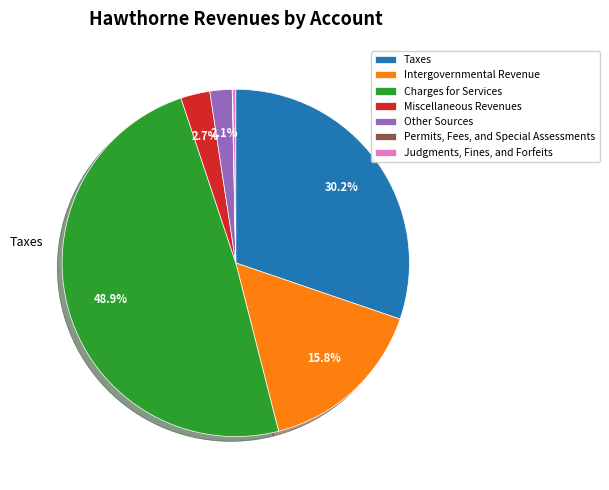

To the nearest percent, what portion does Intergovernmental Revenue represent?

16%